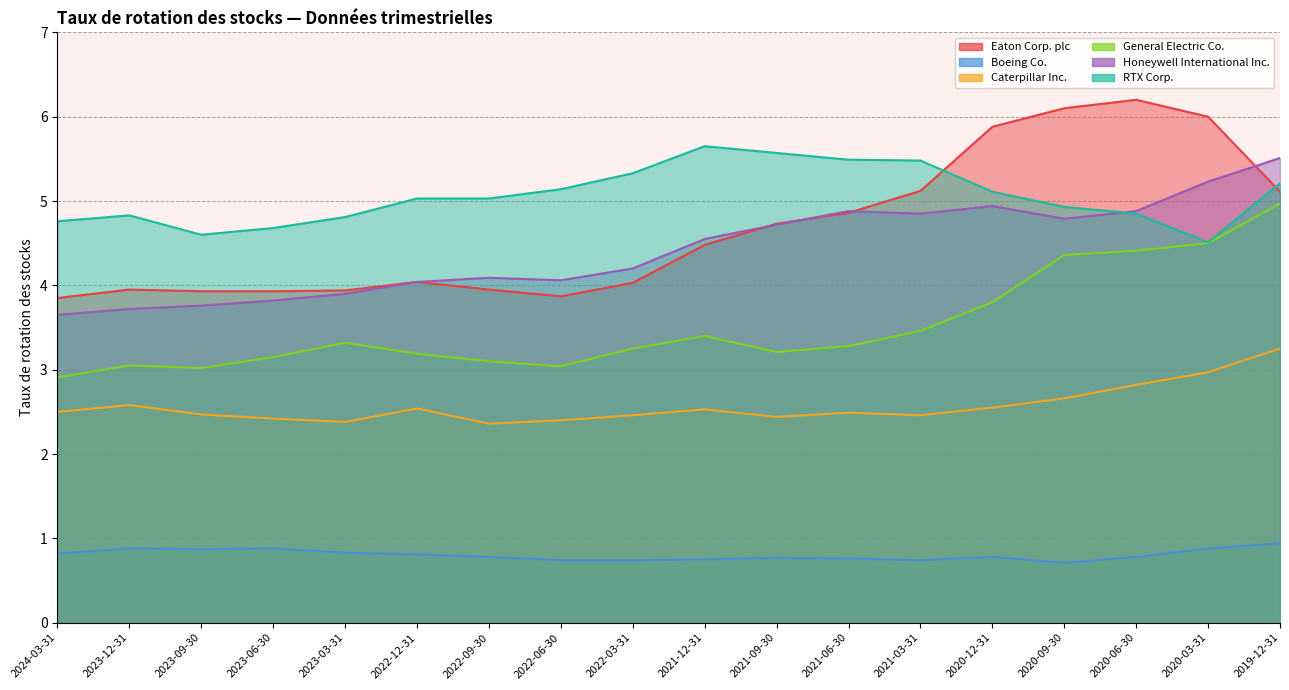

How many lines are shown in the chart?

6